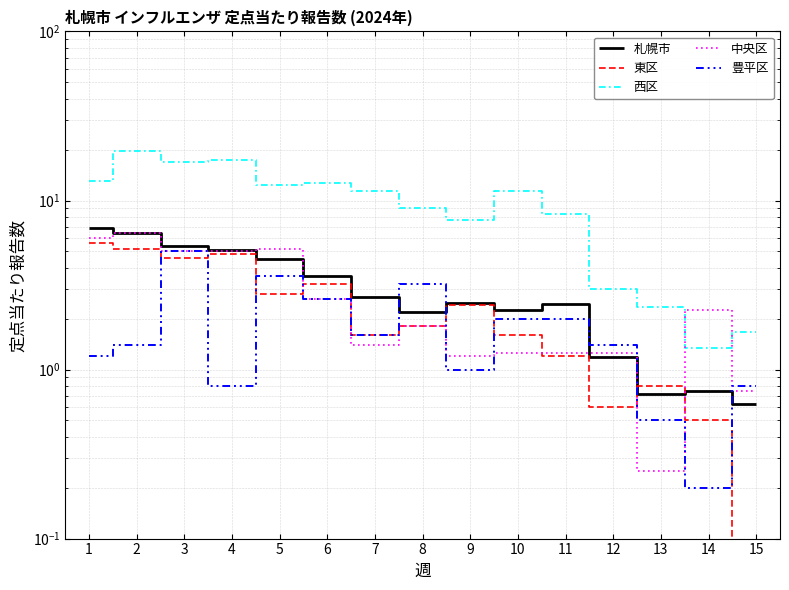

How many interior local valleys does the 豊平区 series have?

4